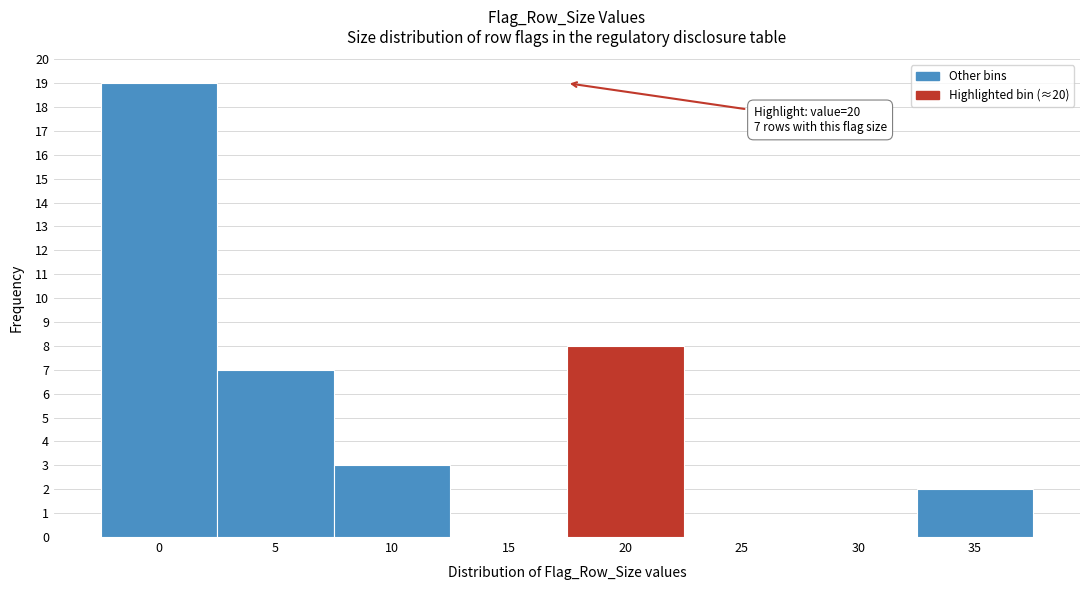

Reading right to left, extract all data points from this chart.

35=2	30=0	25=0	20=8	15=0	10=3	5=7	0=19